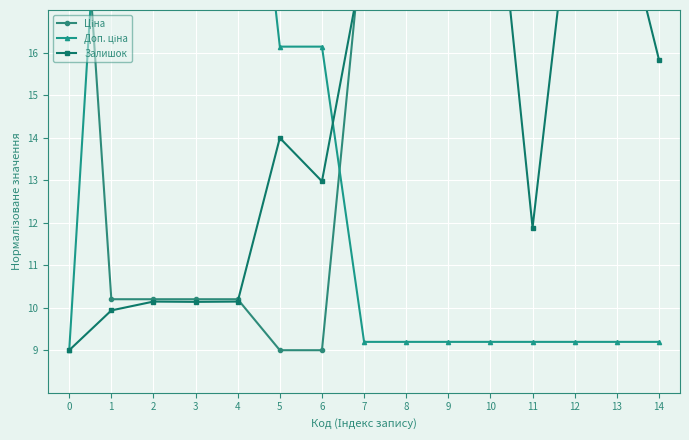

Between which two adjacent categories do Доп. ціна and Залишок first intersect?

6 and 7